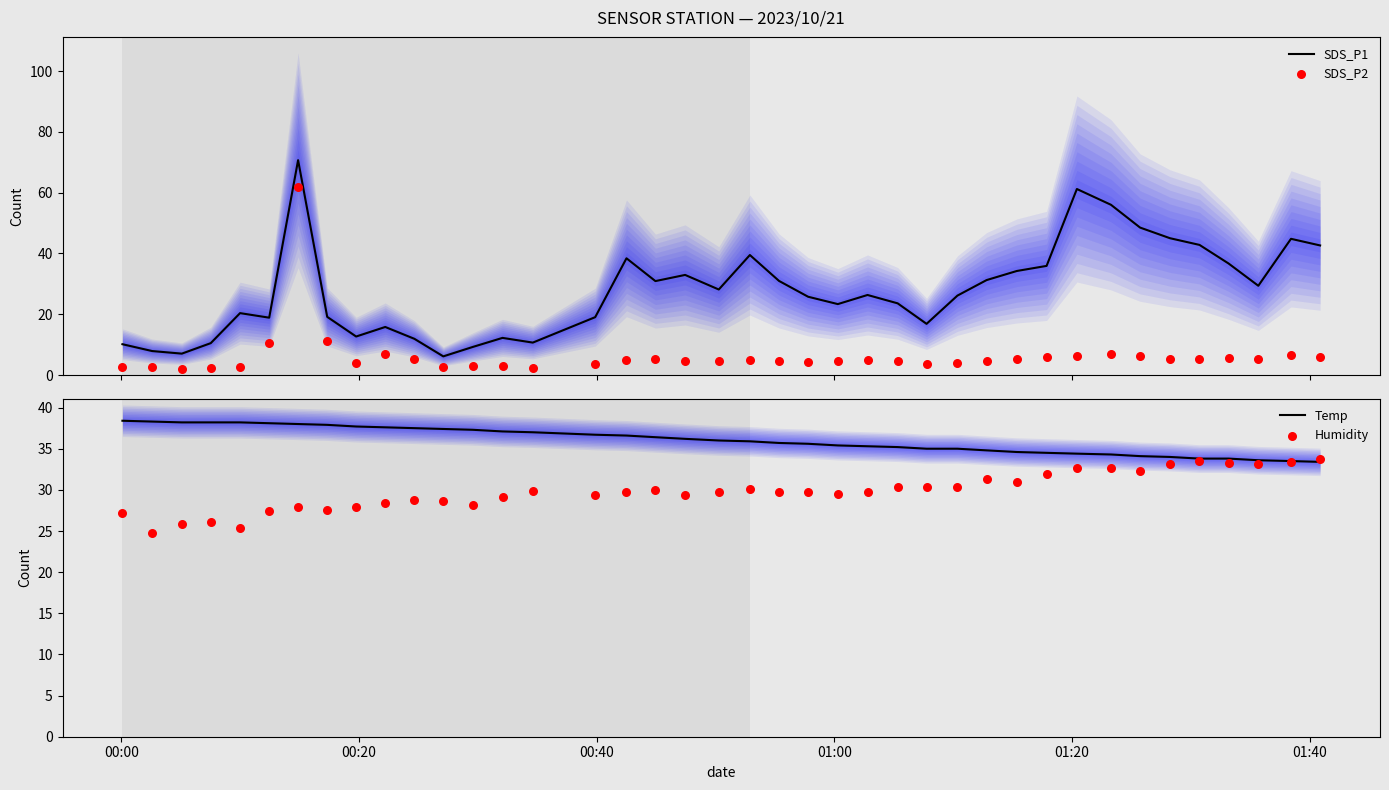

What is the maximum value for SDS_P1?

70.7